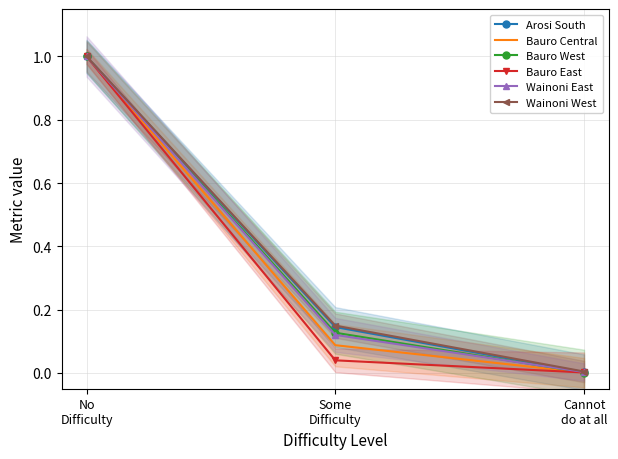

Is it true that Bauro Central equals 0.0 at Some
Difficulty?

False